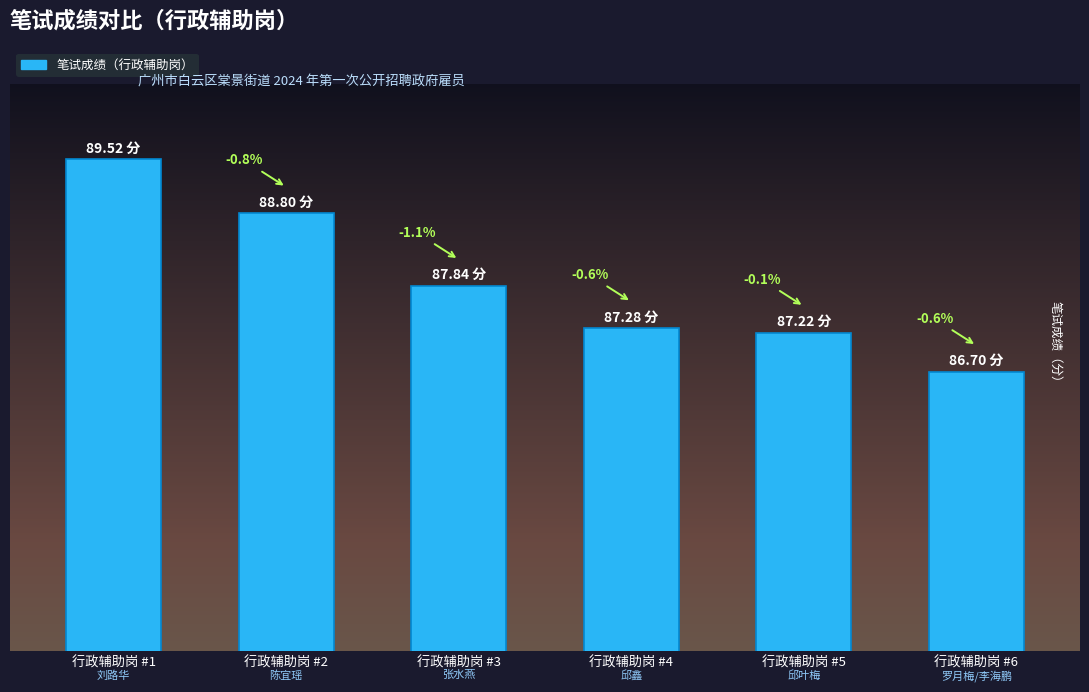

Count the number of values greater than 87.

5